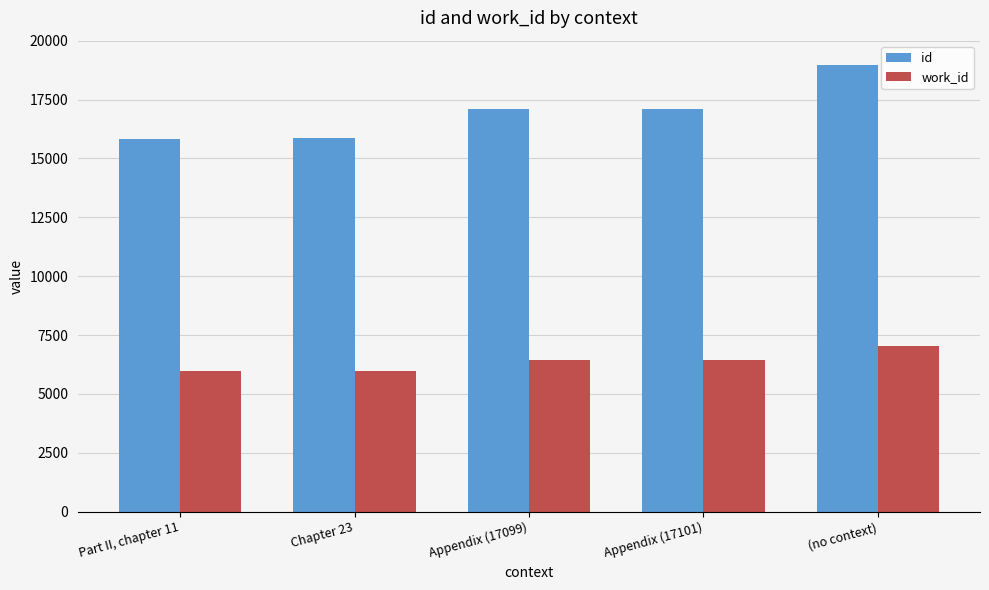

What is the maximum value shown in the chart?

18955